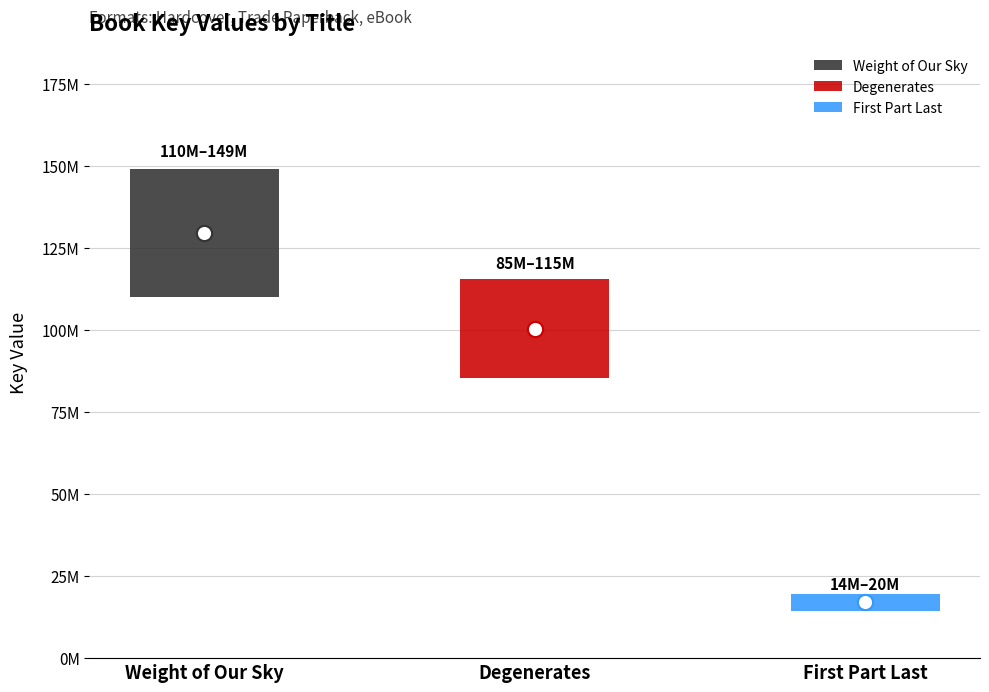

What is the change in value from Weight of Our Sky to Degenerates?

-29176452